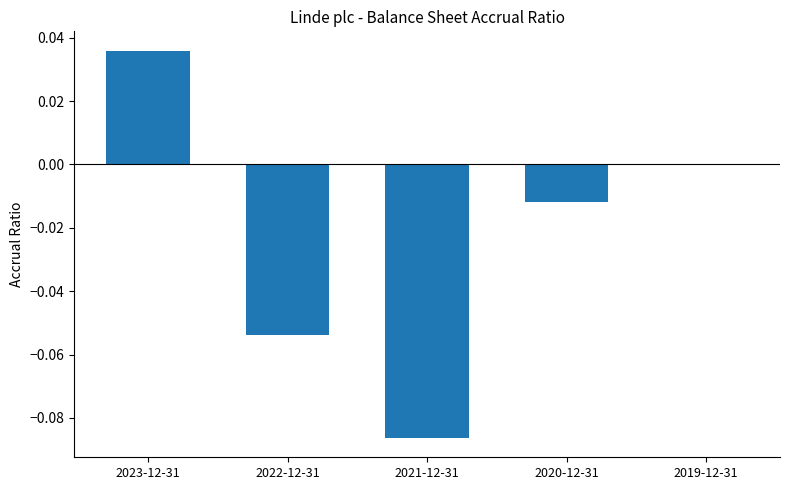

Between 2023-12-31 and 2021-12-31, which is larger?

2023-12-31